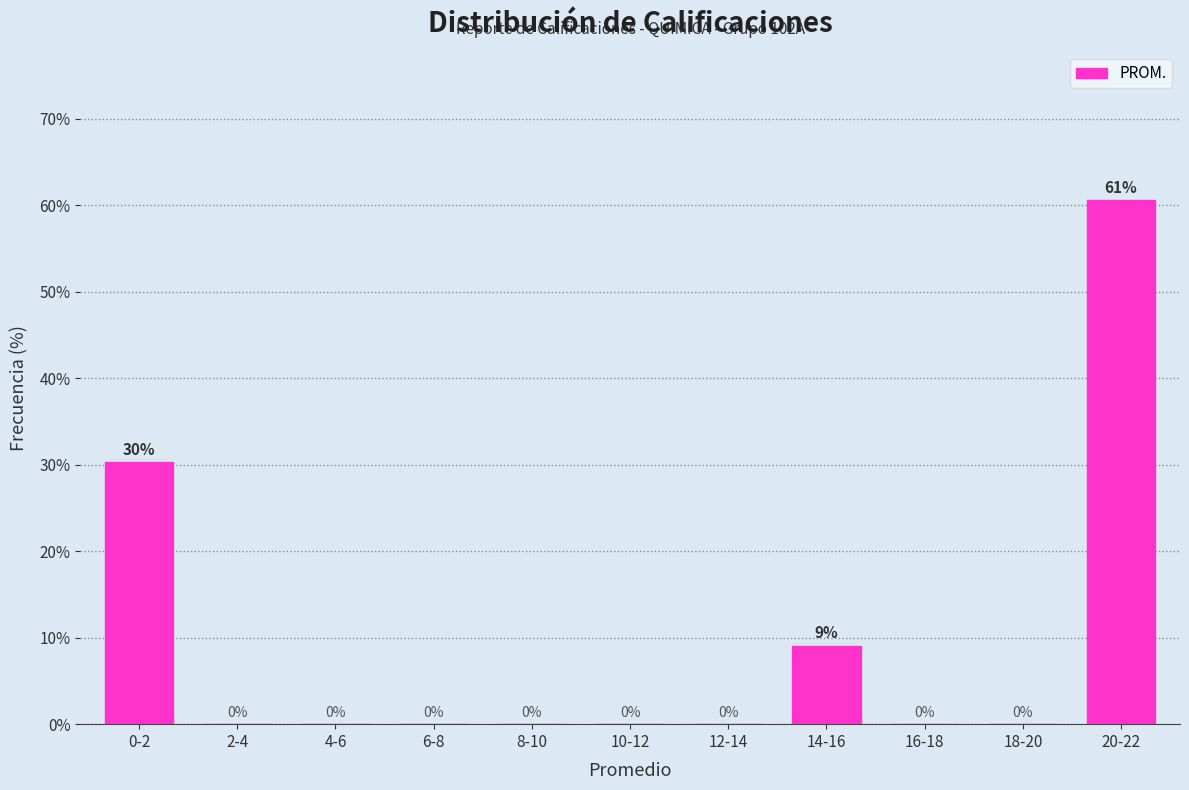

True or false: the data shows 14.8 at 20-22.

False